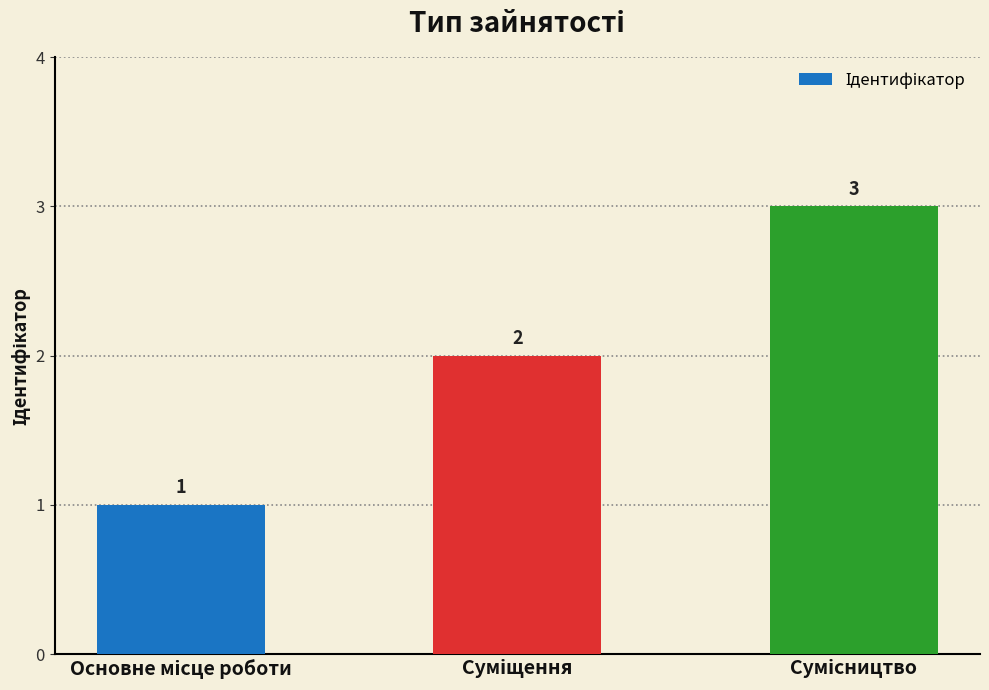

Count the number of data series in this chart.

1